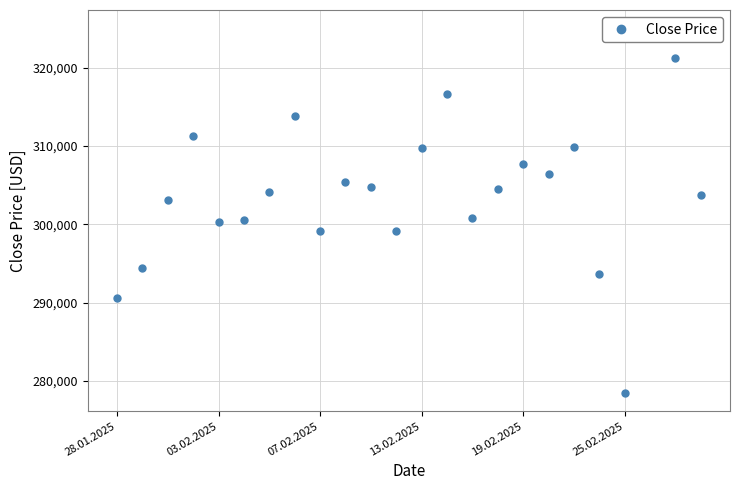

How many data points does each series have?

24